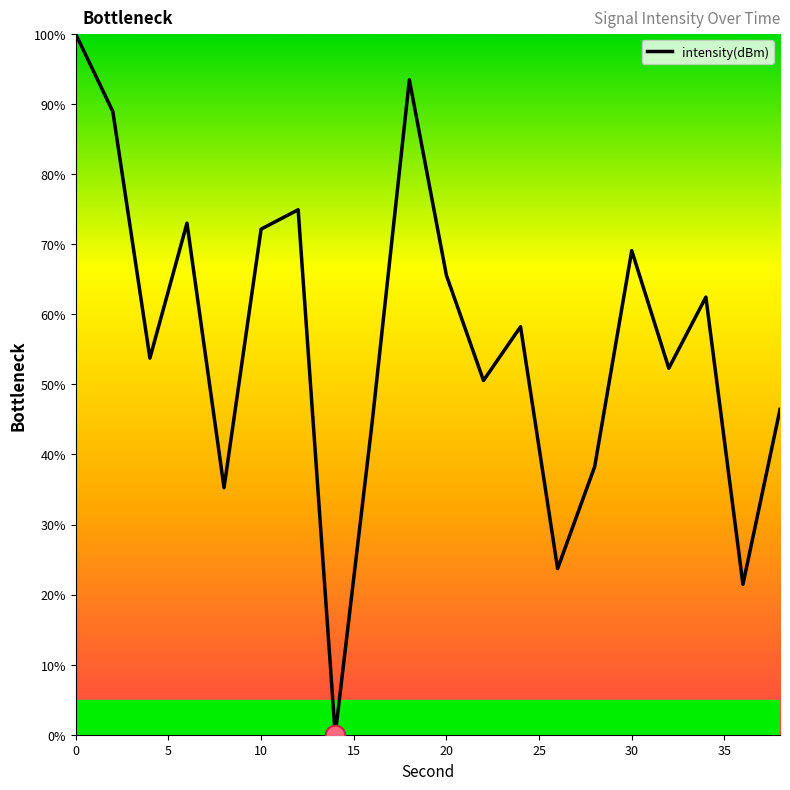

What is the difference between the maximum and minimum values?

100.0